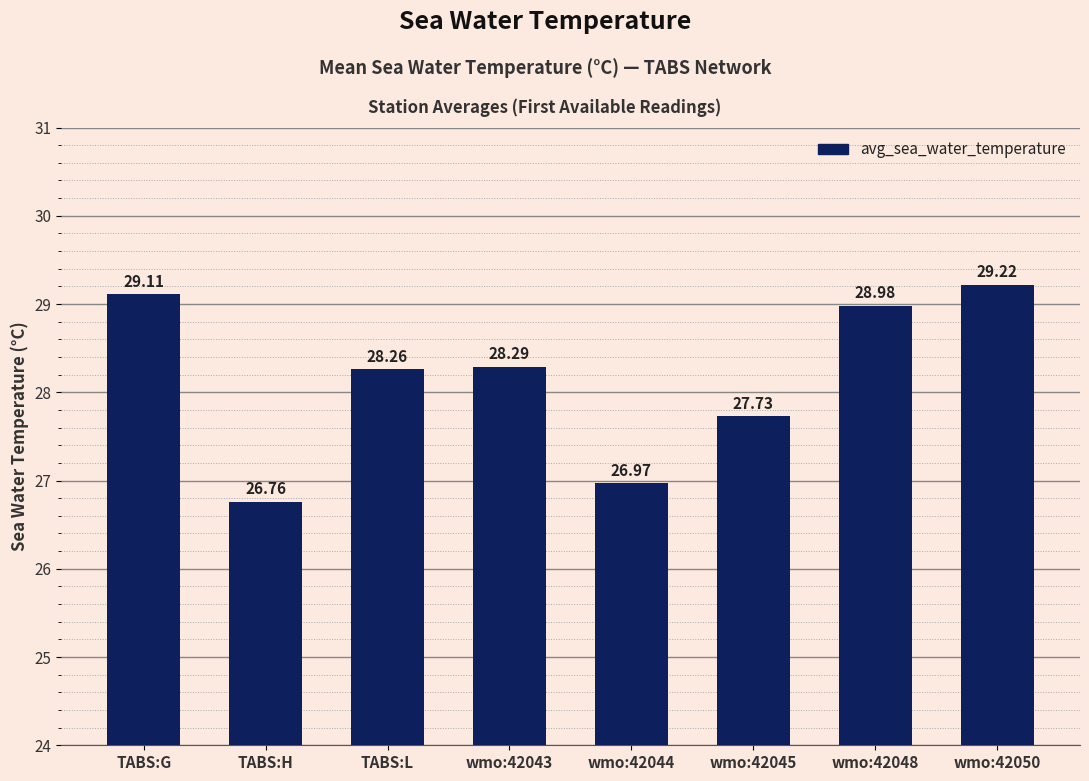

Reading left to right, what are all the values shown in this chart?

TABS:G=29.1	TABS:H=26.8	TABS:L=28.3	wmo:42043=28.3	wmo:42044=27.0	wmo:42045=27.7	wmo:42048=29.0	wmo:42050=29.2